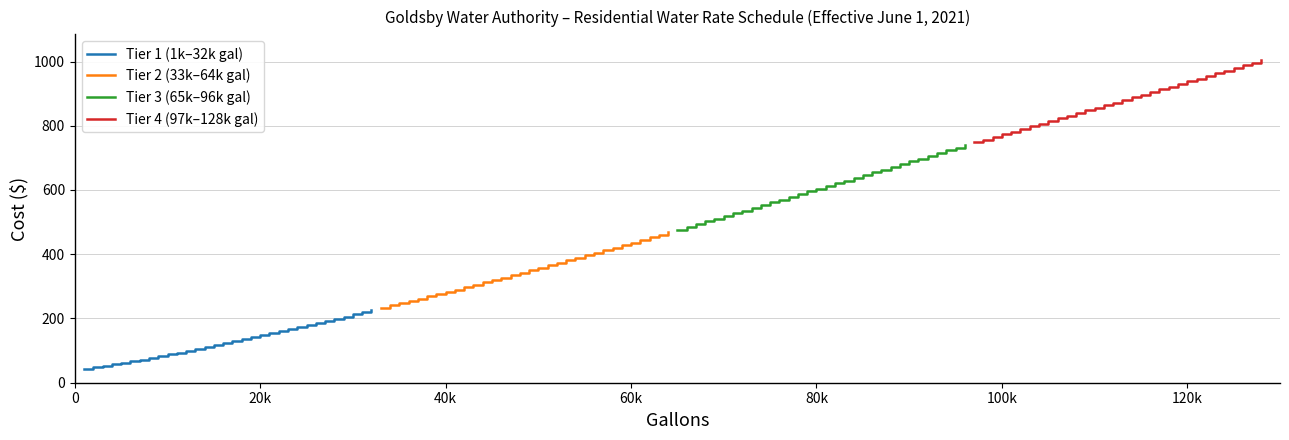

What is the sum of all Tier 2 (33k–64k gal) values?

11133.0